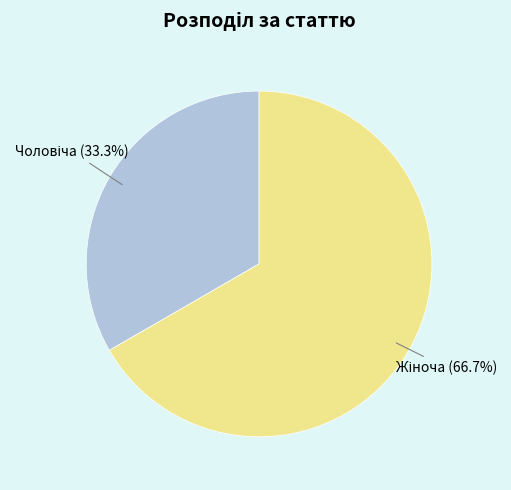

Does any single category account for the majority?

Yes